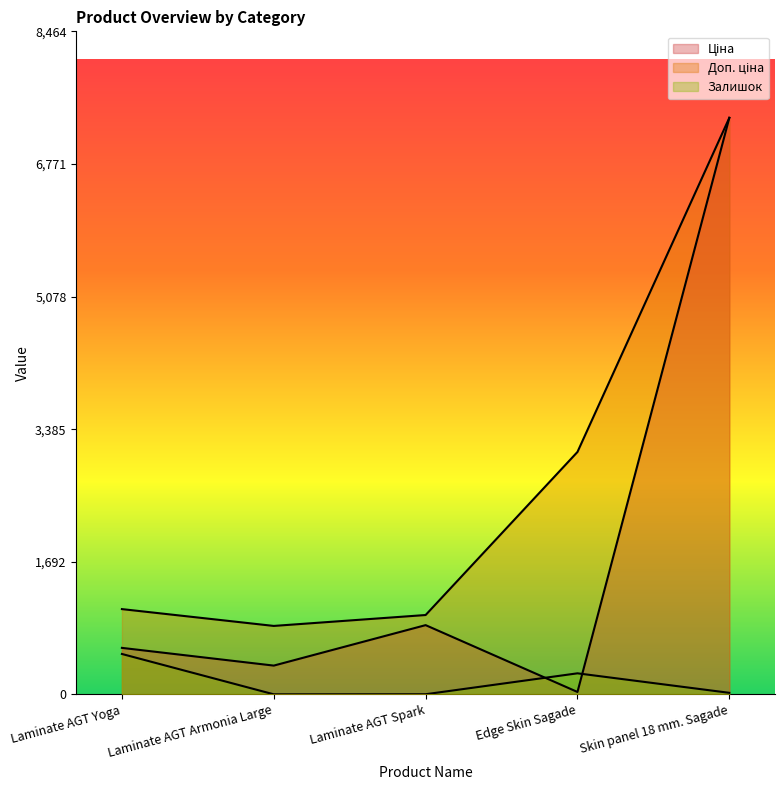

What is the label of the 5th point from the right?

Laminate AGT Yoga